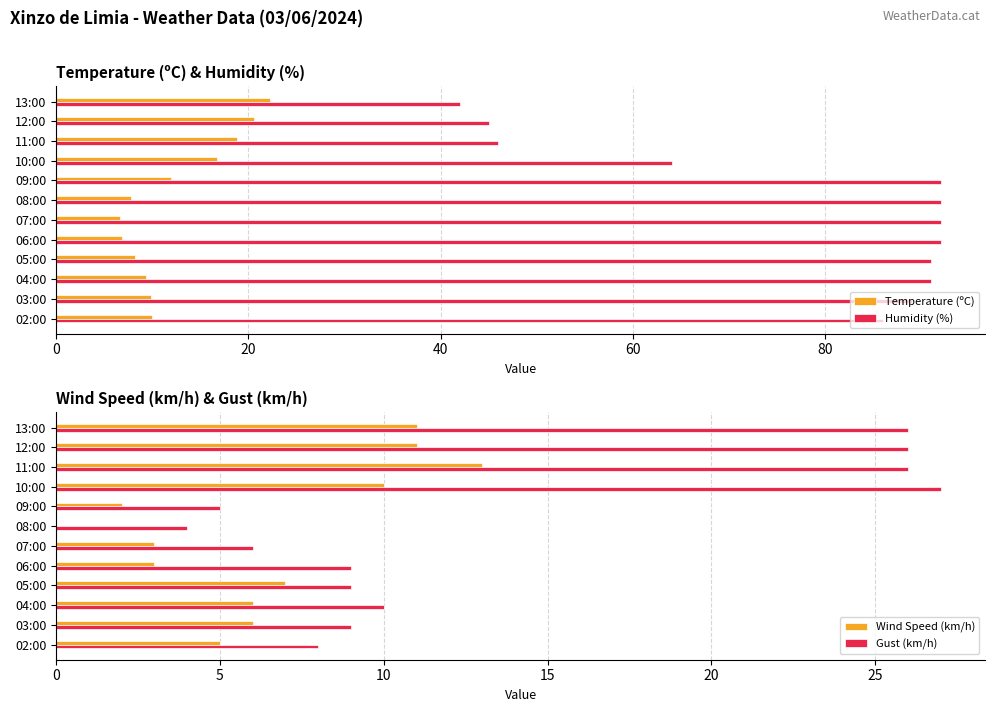

Reading left to right, what are all the values shown in this chart?

Temperature (ºC): 22.2	20.6	18.8	16.7	11.9	7.8	6.6	6.9	8.2	9.4	9.9	10.0
Humidity (%): 42.0	45.0	46.0	64.0	92.0	92.0	92.0	92.0	91.0	91.0	89.0	86.0
Wind Speed (km/h): 11.0	11.0	13.0	10.0	2.0	0.0	3.0	3.0	7.0	6.0	6.0	5.0
Gust (km/h): 26.0	26.0	26.0	27.0	5.0	4.0	6.0	9.0	9.0	10.0	9.0	8.0